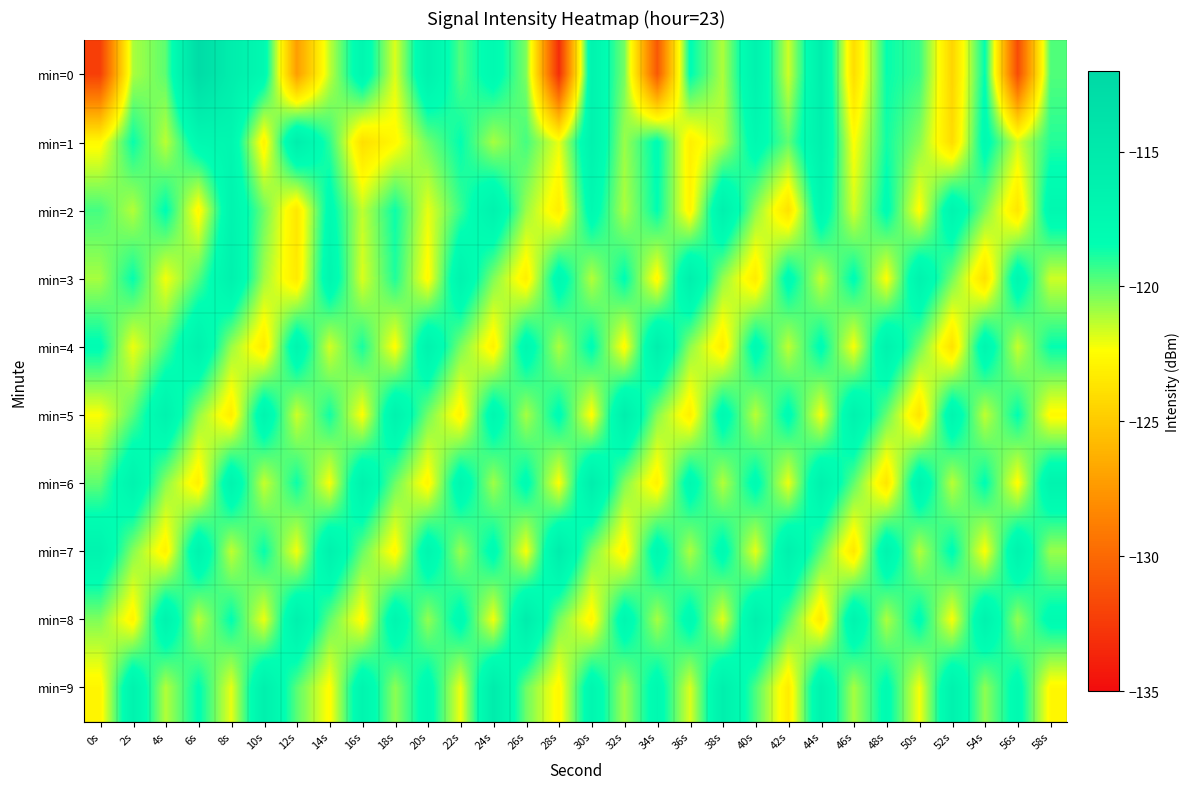

Which series has the largest range (max minus min)?

min=0